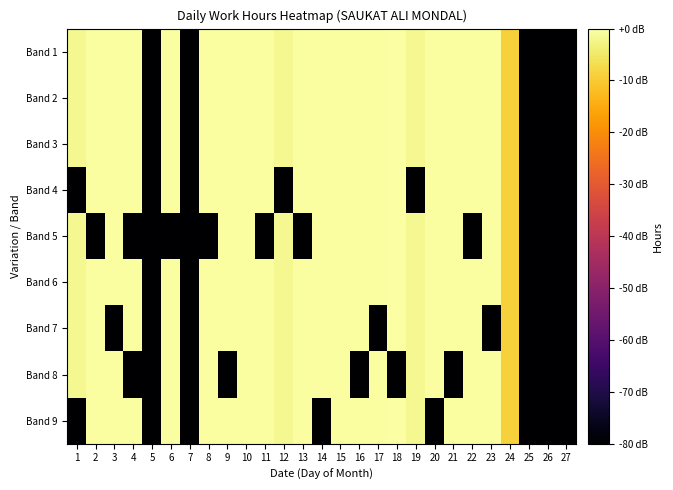

At which category is the sum across all series the highest?

10